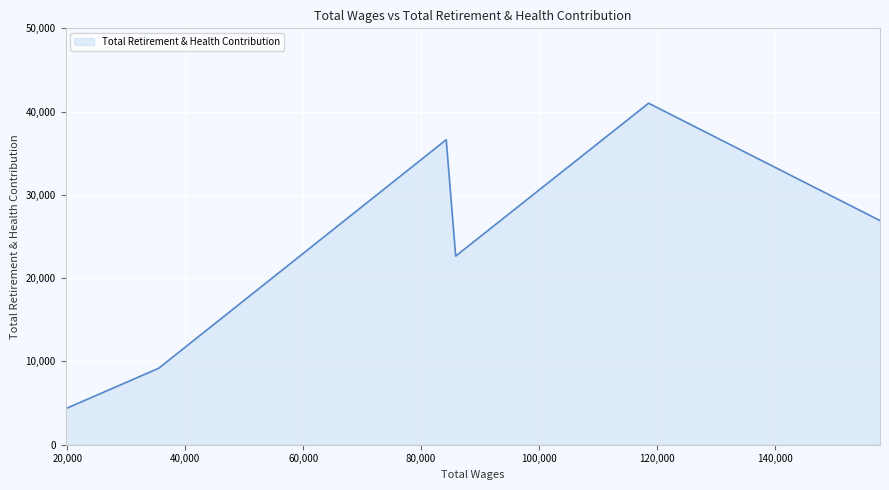

What is the greatest value displayed?

41010